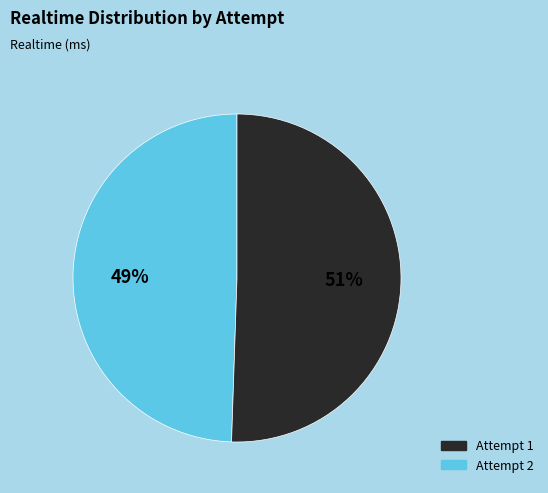

Does any single category account for the majority?

Yes